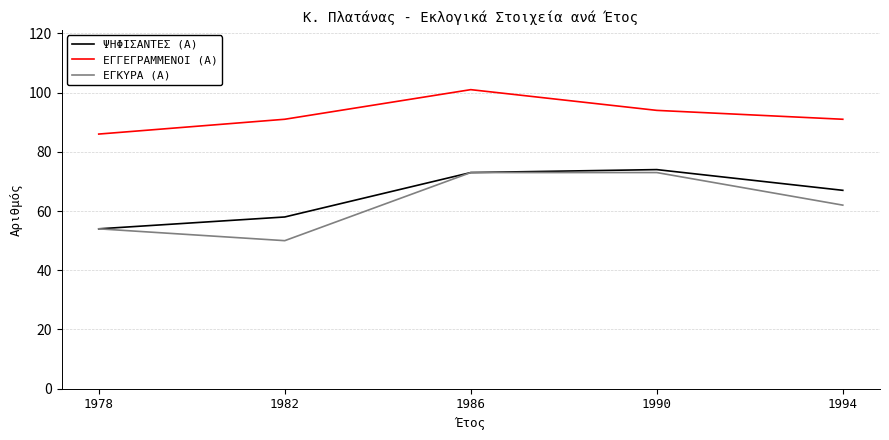

How many interior local peaks does the ΨΗΦΙΣΑΝΤΕΣ (Α) series have?

1